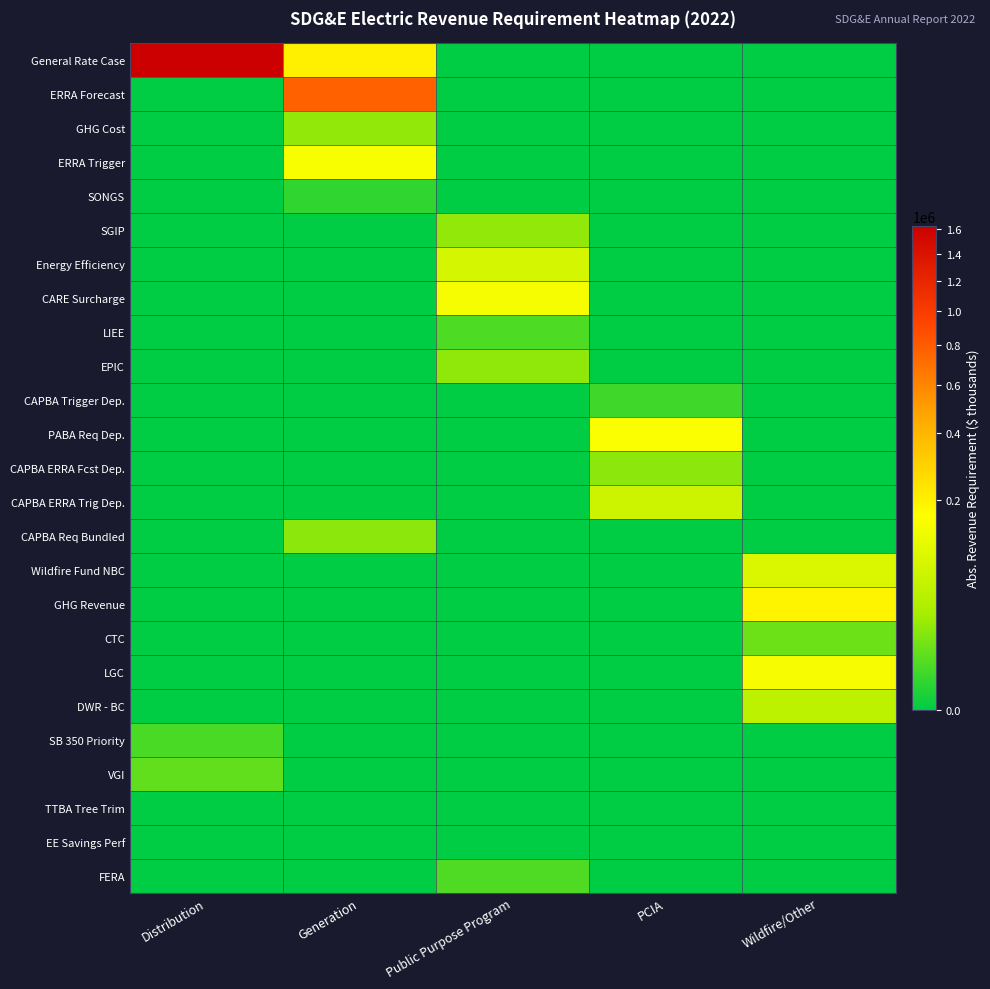

Reading left to right, list all the values displayed in this chart.

General Rate Case: Distribution=1622781.5	Generation=203055.4	Public Purpose Program=0.0	PCIA=0.0	Wildfire/Other=0.0
ERRA Forecast: Distribution=0.0	Generation=766523.5	Public Purpose Program=0.0	PCIA=0.0	Wildfire/Other=0.0
GHG Cost: Distribution=0.0	Generation=20336.5	Public Purpose Program=0.0	PCIA=0.0	Wildfire/Other=0.0
ERRA Trigger: Distribution=0.0	Generation=149125.8	Public Purpose Program=0.0	PCIA=0.0	Wildfire/Other=0.0
SONGS: Distribution=0.0	Generation=1457.3	Public Purpose Program=0.0	PCIA=0.0	Wildfire/Other=0.0
SGIP: Distribution=0.0	Generation=0.0	Public Purpose Program=20069.4	PCIA=0.0	Wildfire/Other=0.0
Energy Efficiency: Distribution=0.0	Generation=0.0	Public Purpose Program=80275.3	PCIA=0.0	Wildfire/Other=0.0
CARE Surcharge: Distribution=0.0	Generation=0.0	Public Purpose Program=144870.2	PCIA=0.0	Wildfire/Other=0.0
LIEE: Distribution=0.0	Generation=0.0	Public Purpose Program=4191.1	PCIA=0.0	Wildfire/Other=0.0
EPIC: Distribution=0.0	Generation=0.0	Public Purpose Program=19157.6	PCIA=0.0	Wildfire/Other=0.0
CAPBA Trigger Dep.: Distribution=0.0	Generation=0.0	Public Purpose Program=0.0	PCIA=2470.7	Wildfire/Other=0.0
PABA Req Dep.: Distribution=0.0	Generation=0.0	Public Purpose Program=0.0	PCIA=153061.8	Wildfire/Other=0.0
CAPBA ERRA Fcst Dep.: Distribution=0.0	Generation=0.0	Public Purpose Program=0.0	PCIA=17985.7	Wildfire/Other=0.0
CAPBA ERRA Trig Dep.: Distribution=0.0	Generation=0.0	Public Purpose Program=0.0	PCIA=69253.2	Wildfire/Other=0.0
CAPBA Req Bundled: Distribution=0.0	Generation=17985.7	Public Purpose Program=0.0	PCIA=0.0	Wildfire/Other=0.0
Wildfire Fund NBC: Distribution=0.0	Generation=0.0	Public Purpose Program=0.0	PCIA=0.0	Wildfire/Other=92132.4
GHG Revenue: Distribution=0.0	Generation=0.0	Public Purpose Program=0.0	PCIA=0.0	Wildfire/Other=190908.4
CTC: Distribution=0.0	Generation=0.0	Public Purpose Program=0.0	PCIA=0.0	Wildfire/Other=9575.4
LGC: Distribution=0.0	Generation=0.0	Public Purpose Program=0.0	PCIA=0.0	Wildfire/Other=146824.0
DWR - BC: Distribution=0.0	Generation=0.0	Public Purpose Program=0.0	PCIA=0.0	Wildfire/Other=48518.6
SB 350 Priority: Distribution=3707.1	Generation=0.0	Public Purpose Program=0.0	PCIA=0.0	Wildfire/Other=0.0
VGI: Distribution=7575.7	Generation=0.0	Public Purpose Program=0.0	PCIA=0.0	Wildfire/Other=0.0
TTBA Tree Trim: Distribution=0.0	Generation=0.0	Public Purpose Program=0.0	PCIA=0.0	Wildfire/Other=0.0
EE Savings Perf: Distribution=0.0	Generation=0.0	Public Purpose Program=0.0	PCIA=0.0	Wildfire/Other=0.0
FERA: Distribution=0.0	Generation=0.0	Public Purpose Program=4414.5	PCIA=0.0	Wildfire/Other=0.0